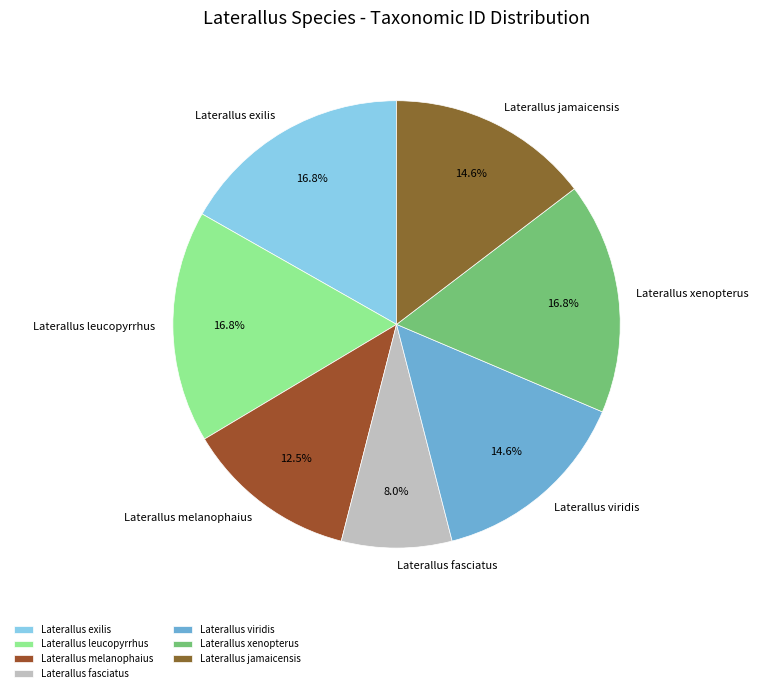

Which slice is the smallest?

Laterallus fasciatus